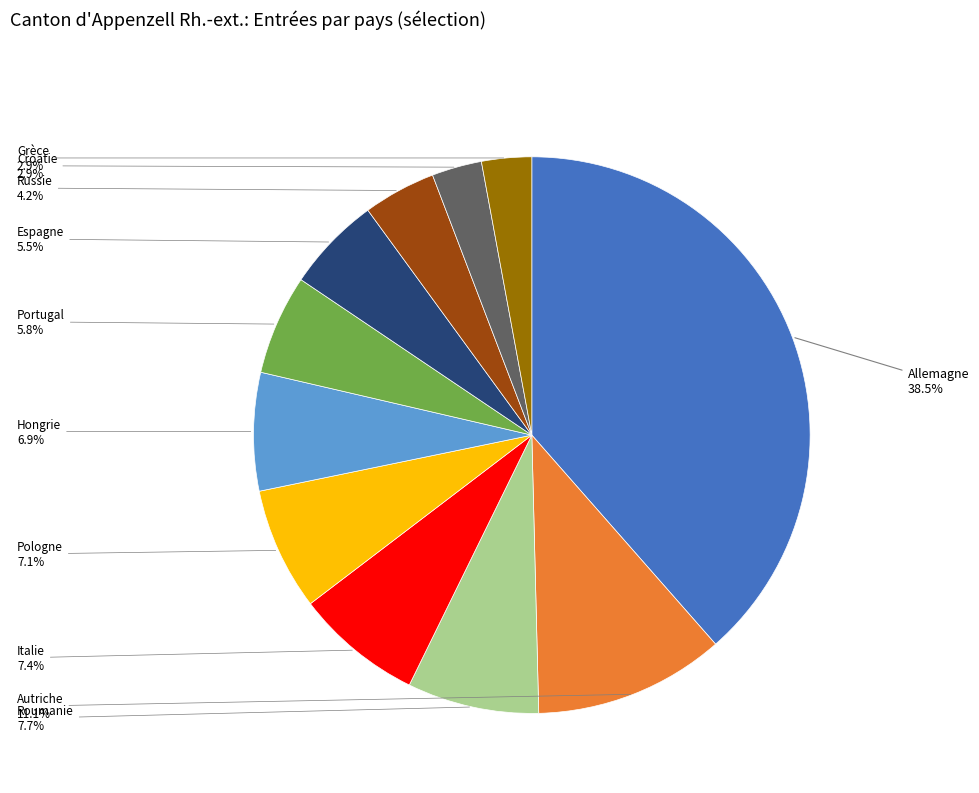

Is there a majority slice in this chart?

No